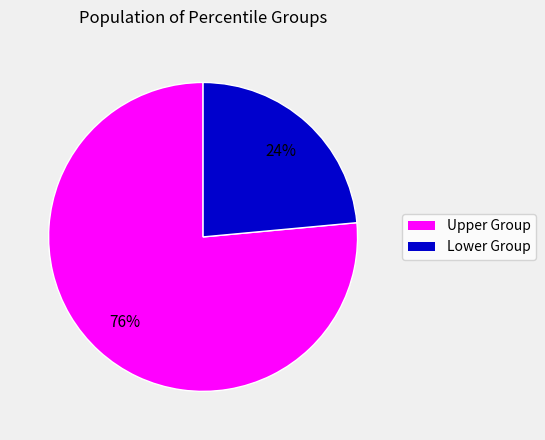

Is there a majority slice in this chart?

Yes